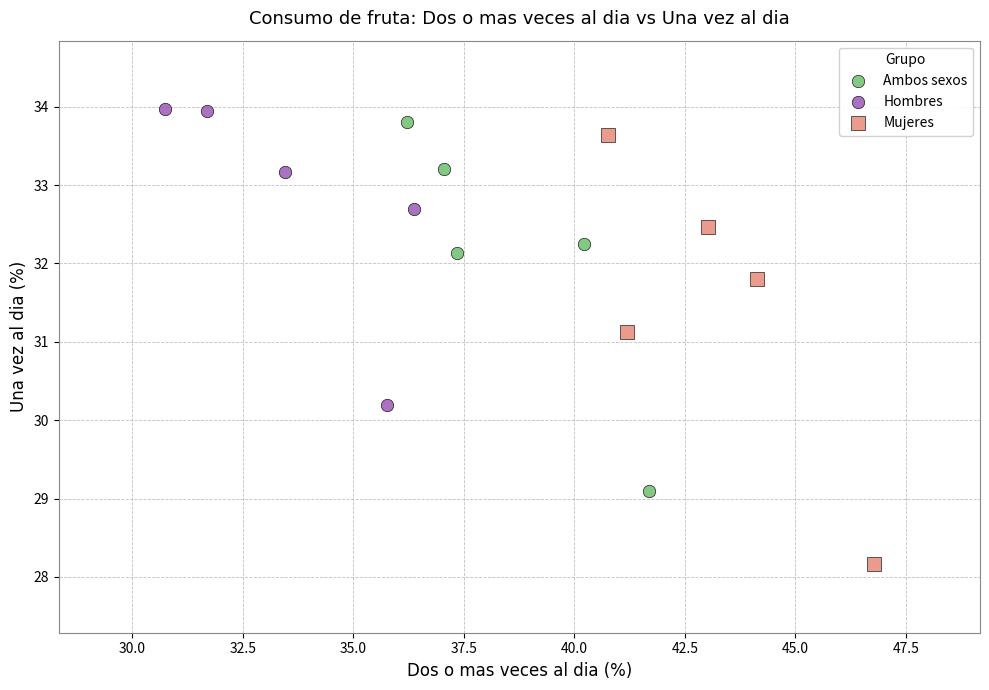

Which series has the largest Y range (max minus min)?

Mujeres